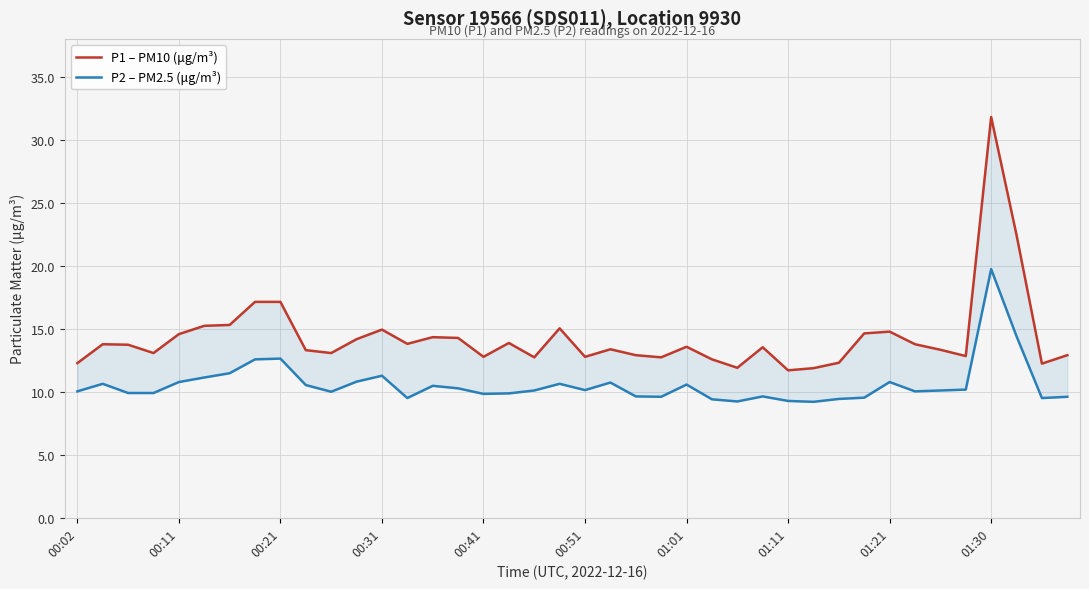

The P2 – PM2.5 (μg/m³) series shows 5.3 at 26. True or false?

False